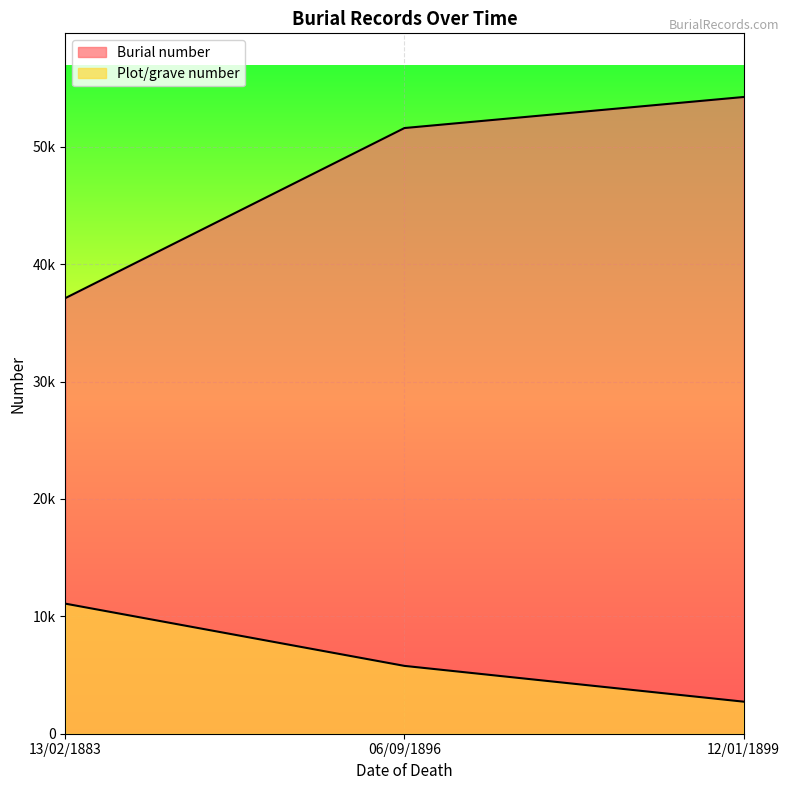

How many data points in Plot/grave number are less than 5778?

1